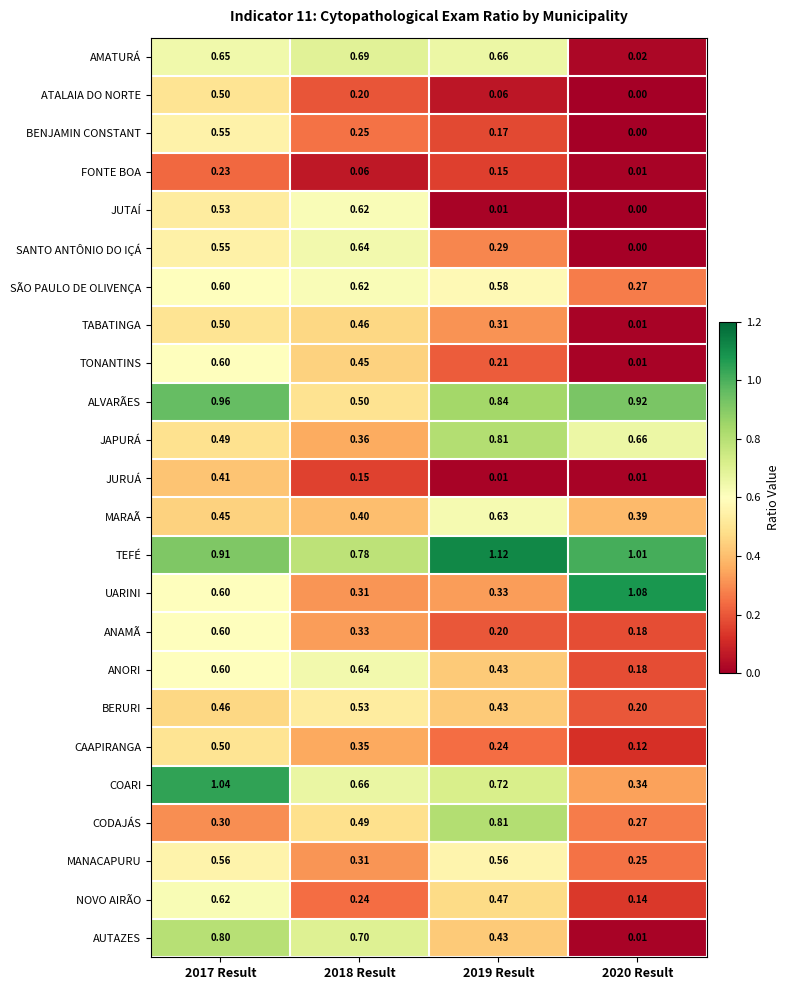

How many series are shown in this chart?

24